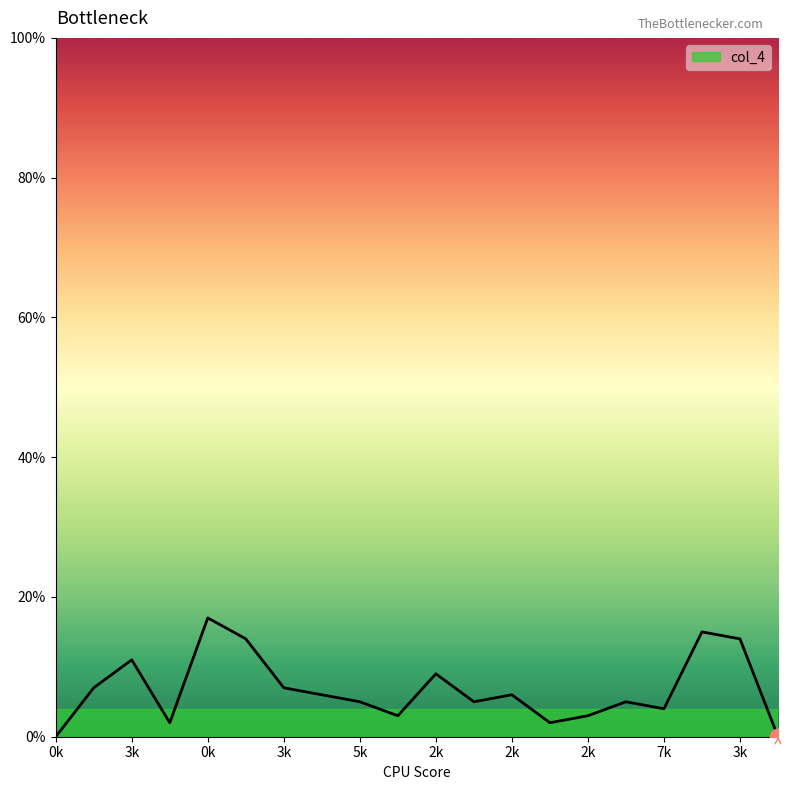

What is the greatest value displayed?

17